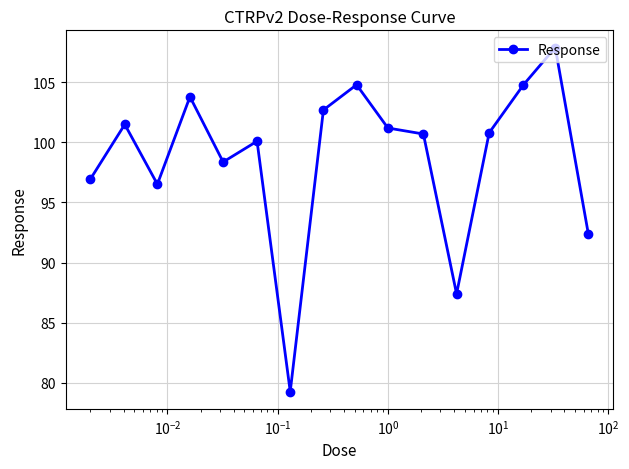

What is the value of the 16th point from the left?

92.3